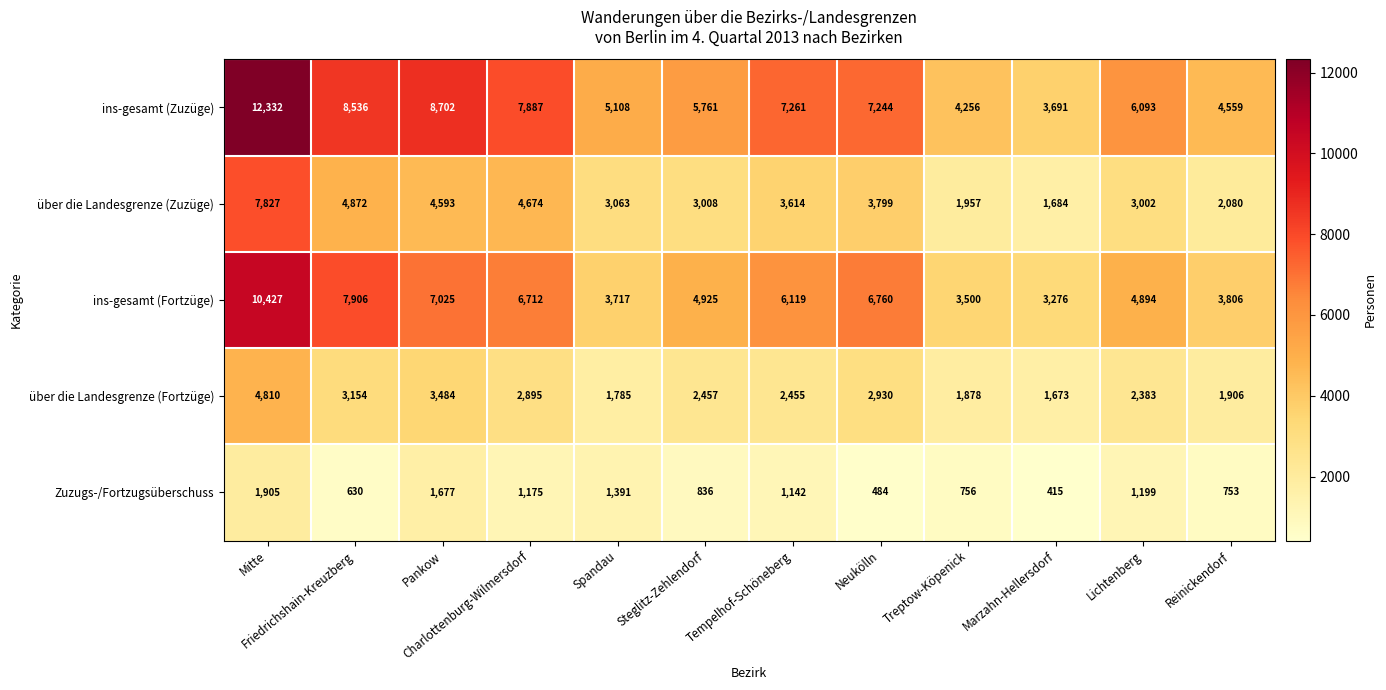

Where does the Zuzugs-/Fortzugsüberschuss series first go above 1142?

Mitte